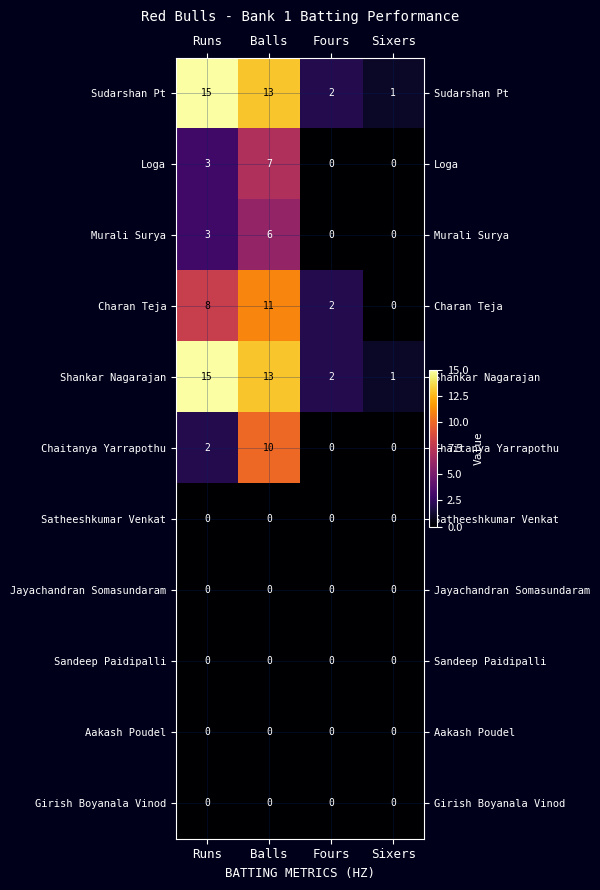

How many Loga values are between 0 and 7?

4